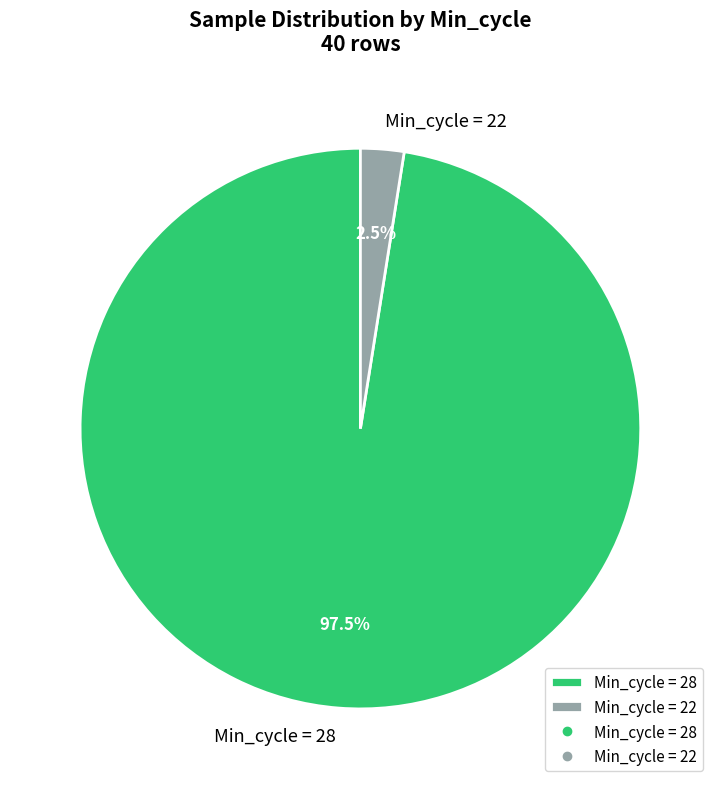

What is the smallest slice in the pie chart?

Min_cycle = 22